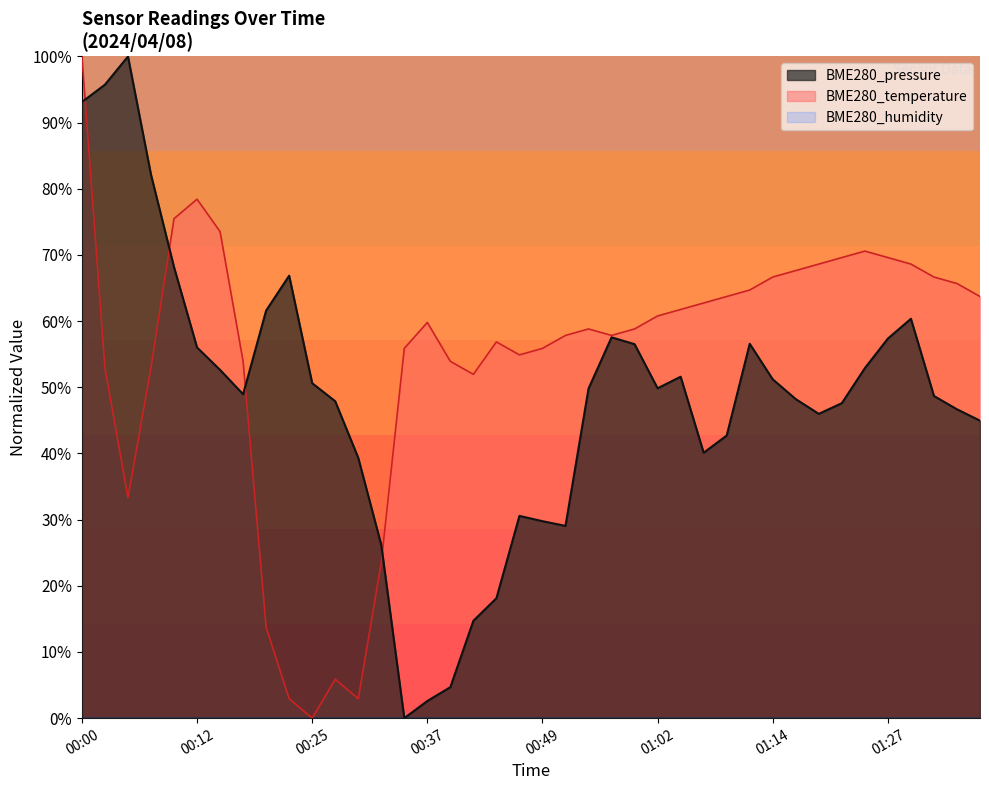

True or false: BME280_pressure has more than 2 interior local peaks.

True